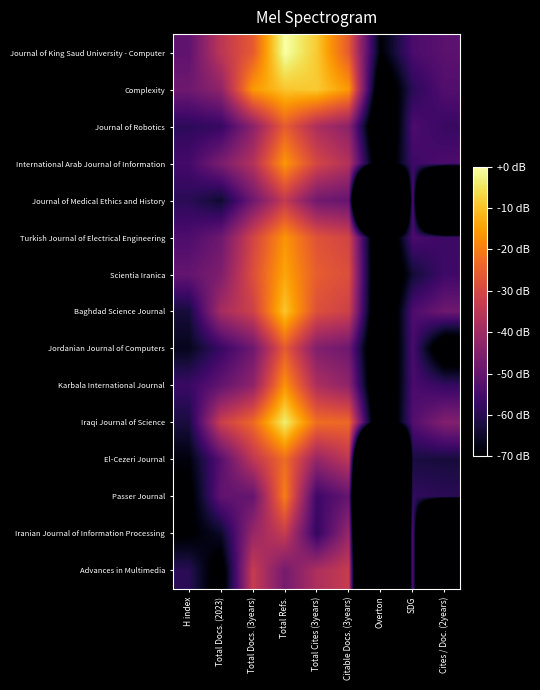

Which has a higher value, Total Docs. (2023) or Total Cites (3years)?

Total Cites (3years)